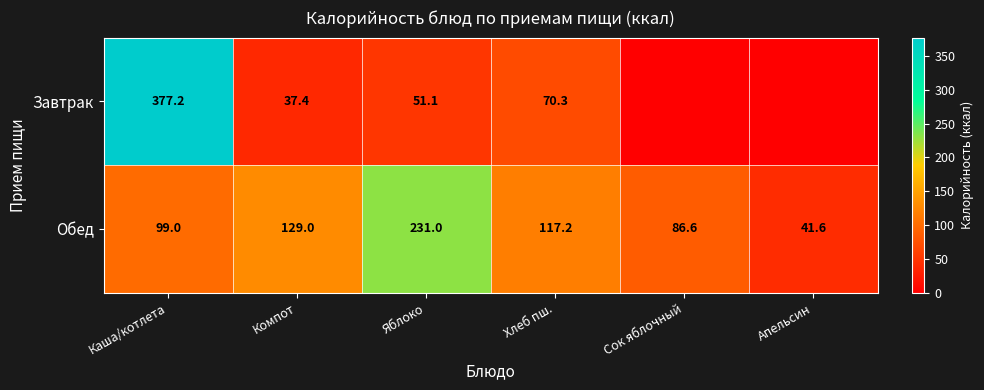

What is the sum of the Обед values at Хлеб пш. and Каша/котлета?

216.2